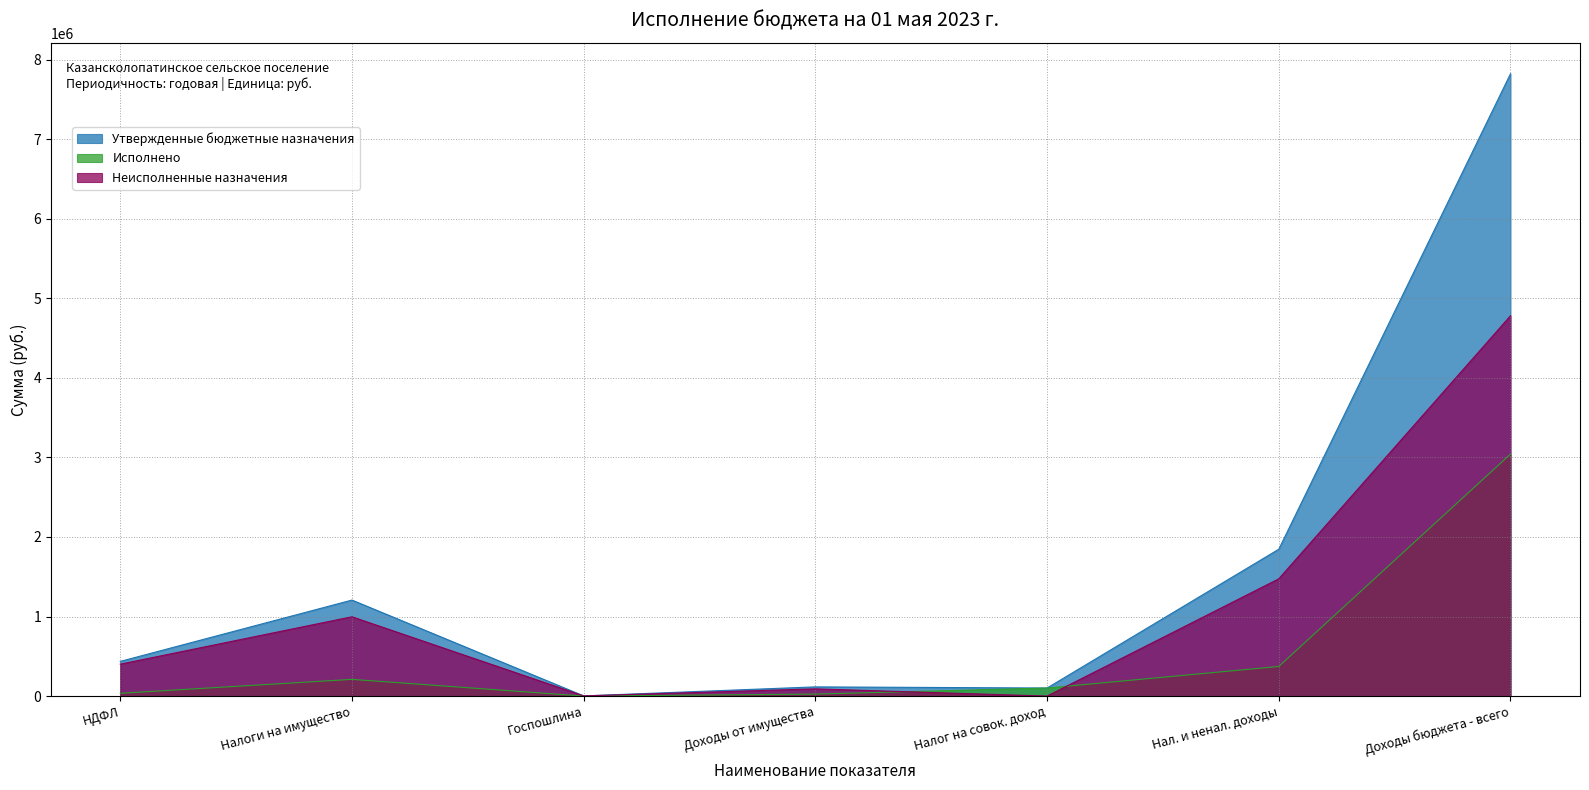

At which category is the sum across all series the highest?

Доходы бюджета - всего